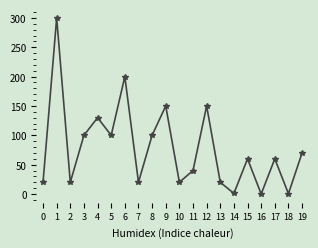

Which label corresponds to the largest value in the chart?

1